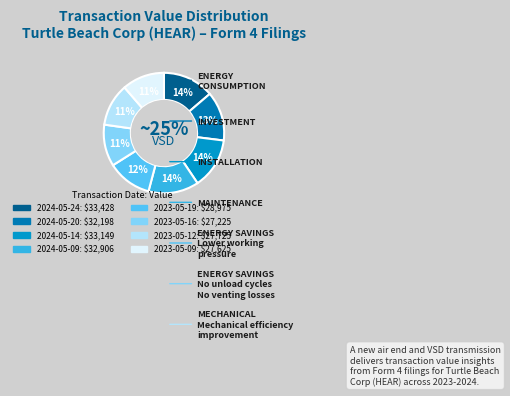

Count the number of slices in the pie.

8